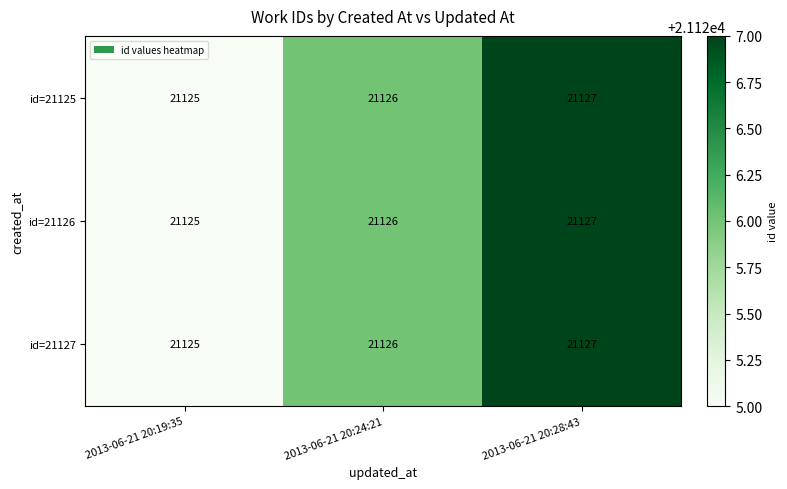

What is the approximate value of id=21126 at 2013-06-21 20:28:43?

21127